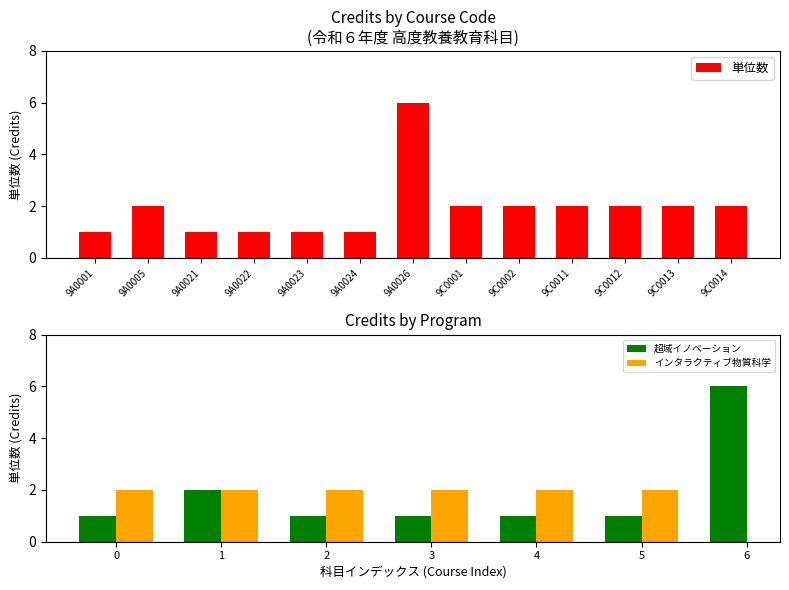

Does the chart contain stacked bars?

No